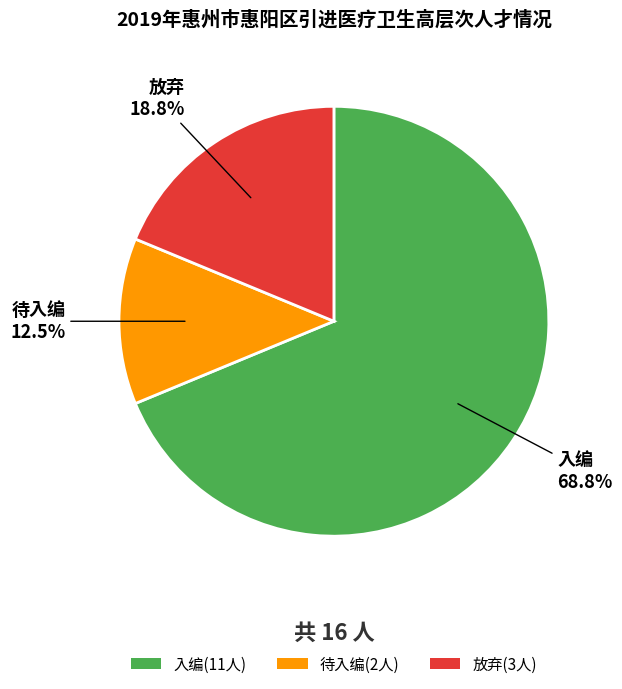

How many slices are in this pie chart?

3